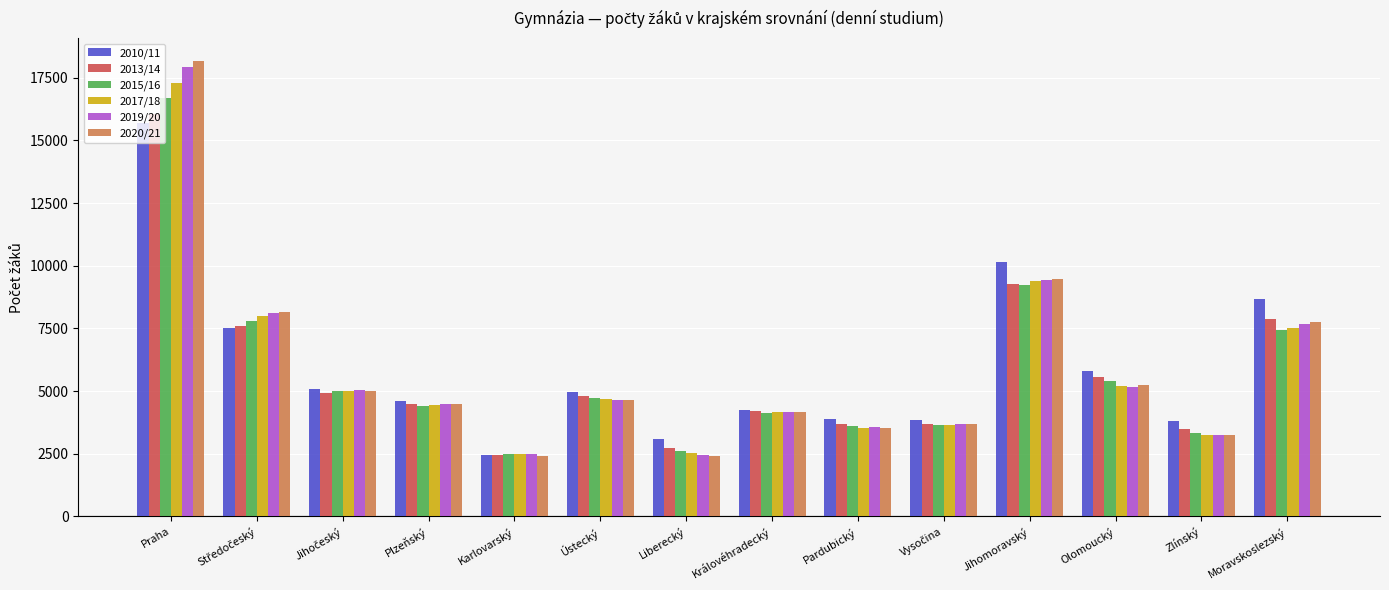

Is it true that 2017/18 equals 1209 at Pardubický?

False